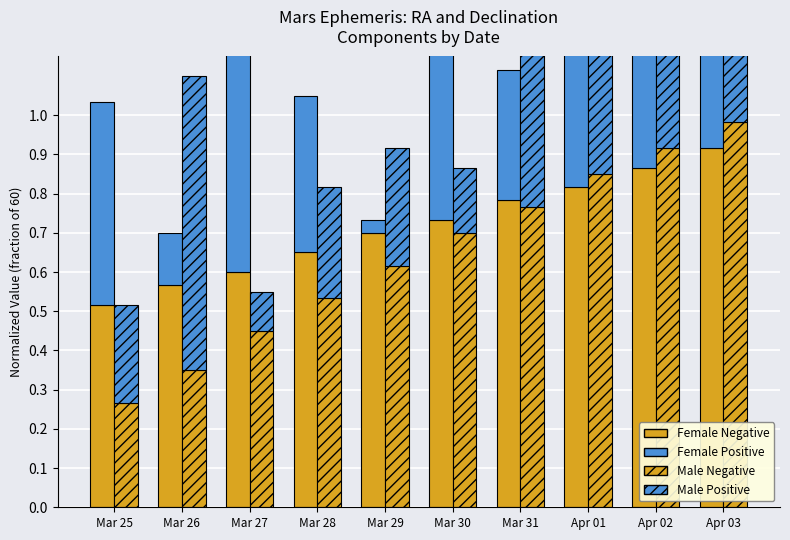

What is the difference between the highest and lowest values at Mar 27?

0.7